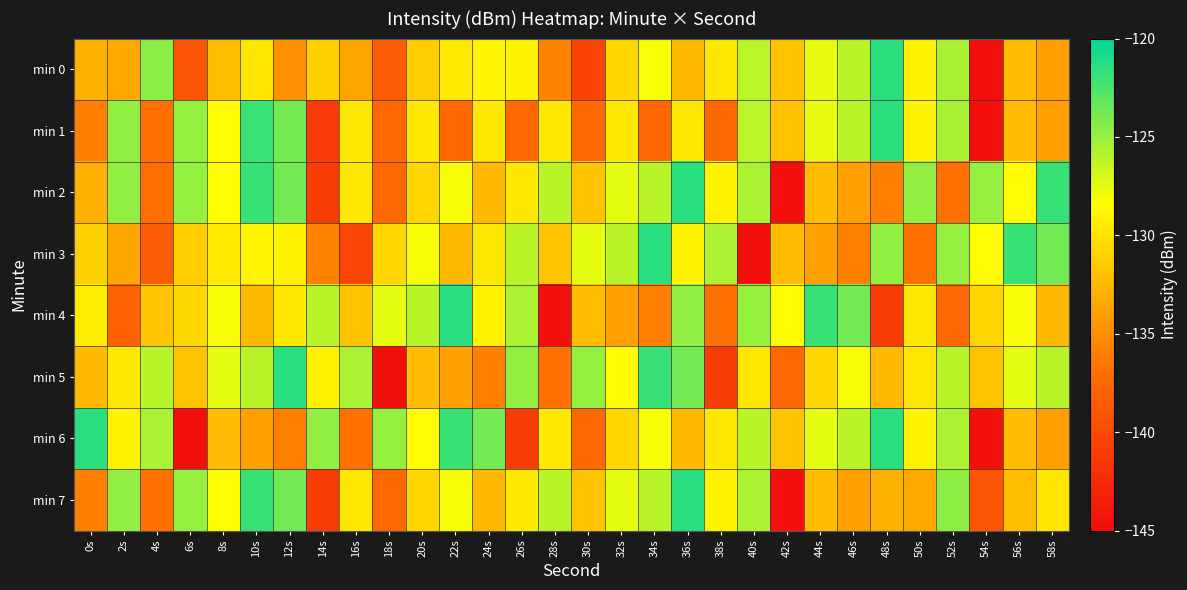

What is the maximum value shown in the chart?

-121.4